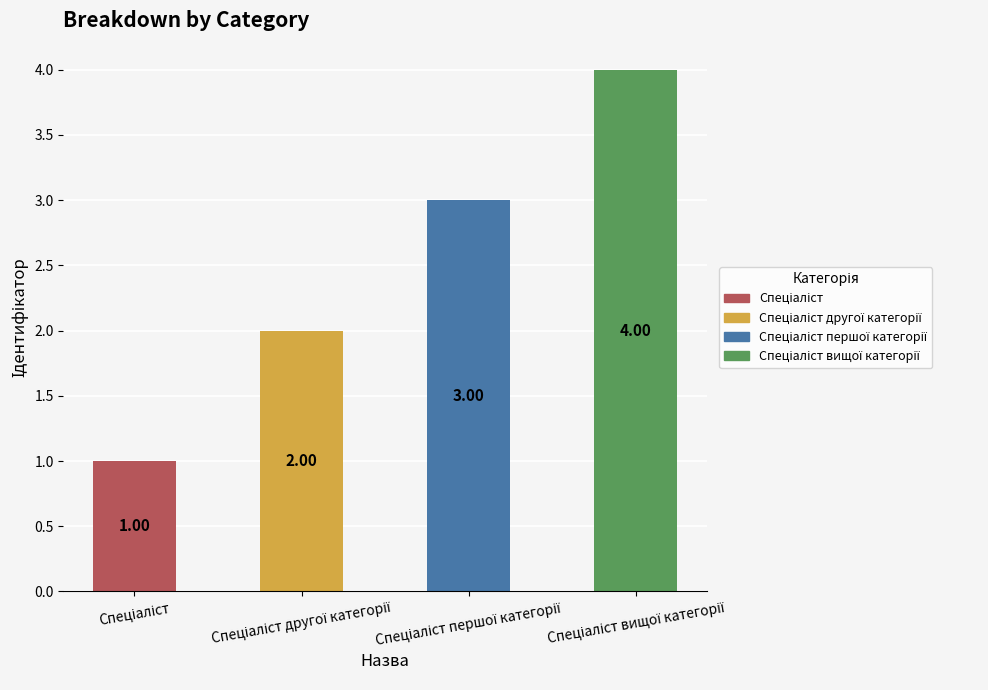

How many bars are there in total?

4